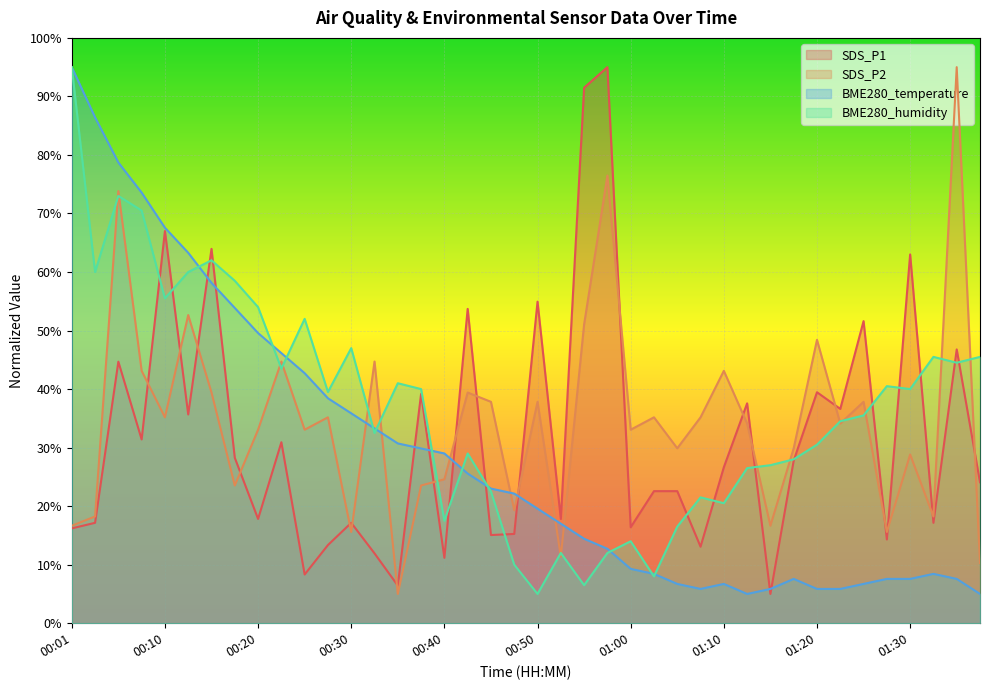

How many lines are shown in the chart?

4